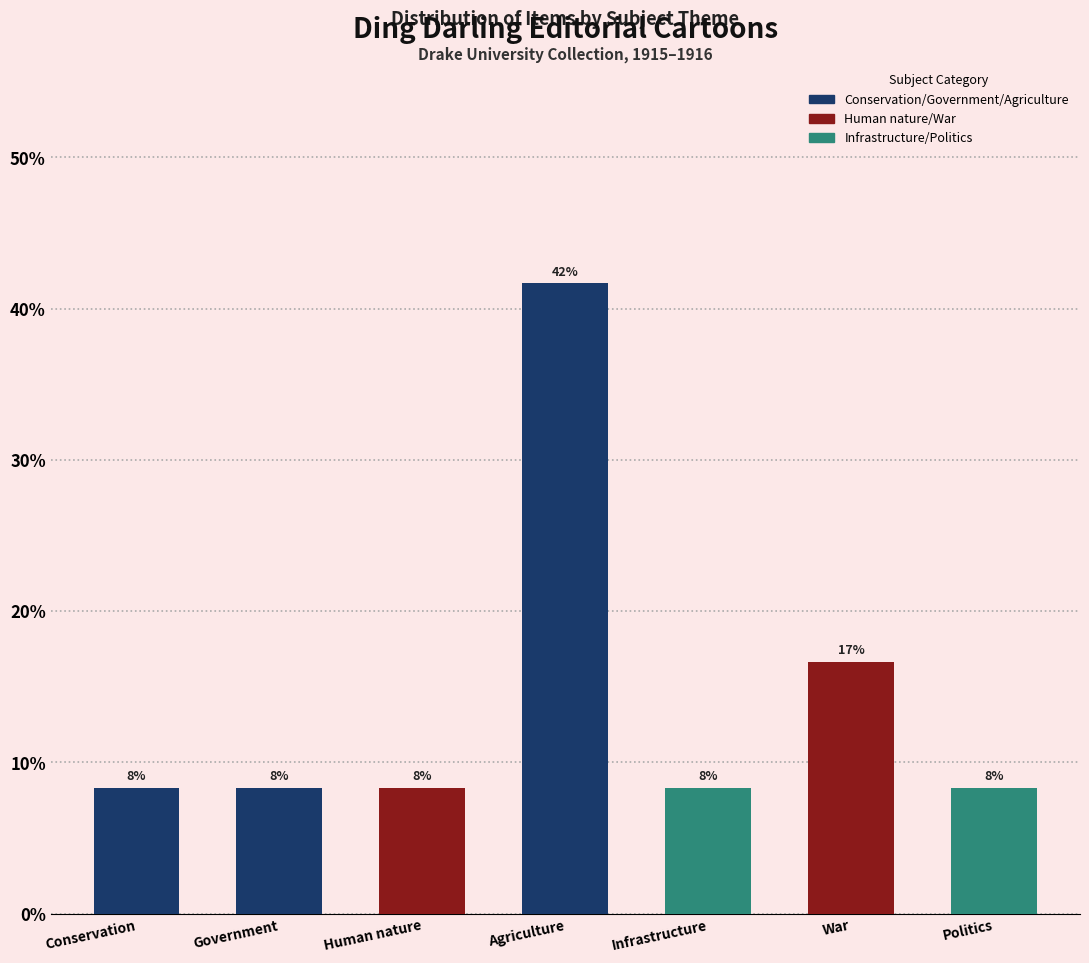

Does the chart contain any negative values?

No